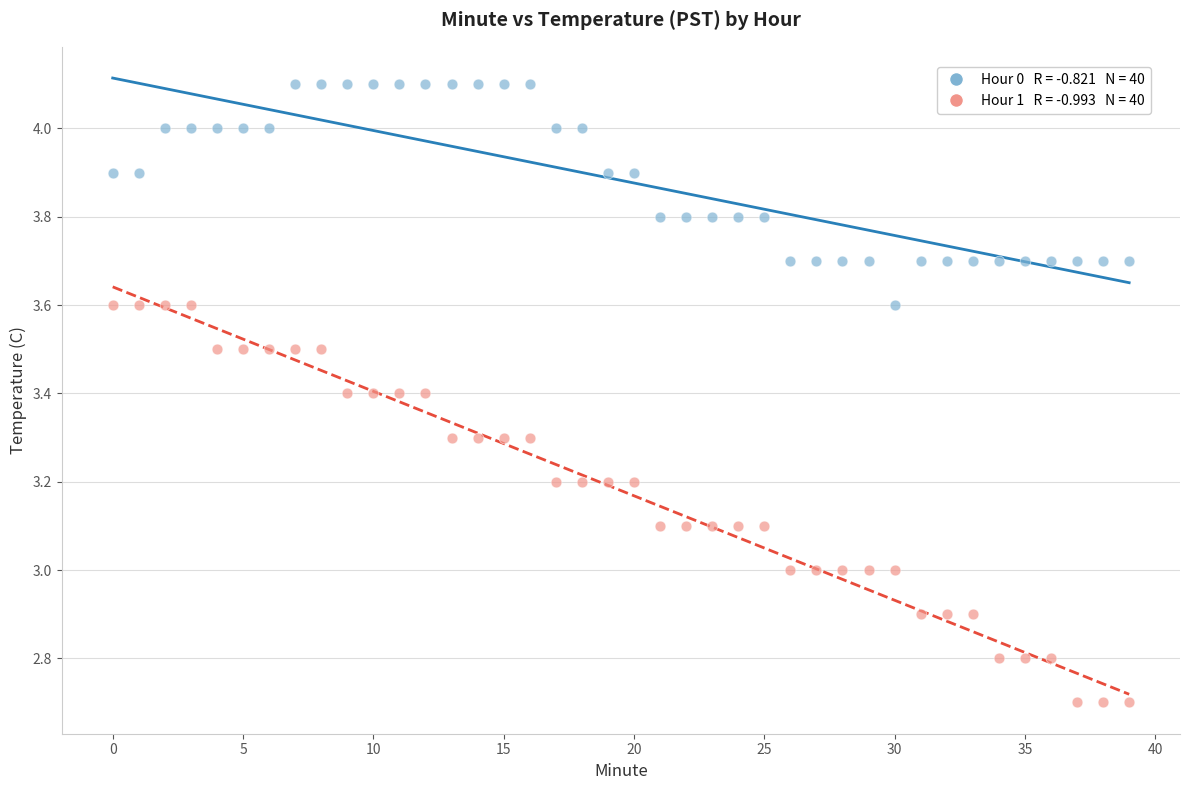

Across all data points, what is the range of Y values (max minus min)?

1.4